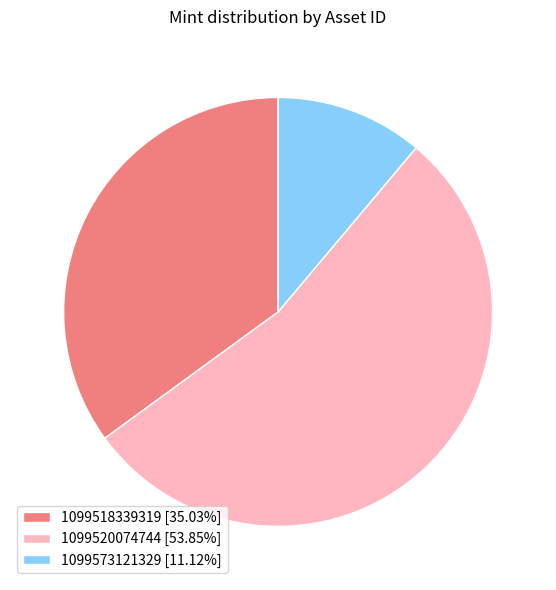

What is the ratio of the value at 1099518339319 [35.03%] to the value at 1099573121329 [11.12%]?

3.1